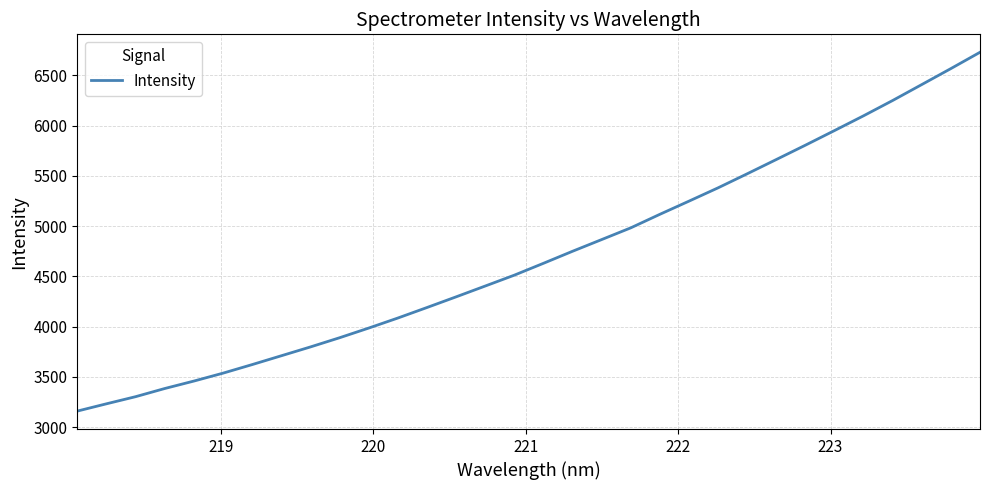

What is the difference between the maximum and minimum values?

3568.2